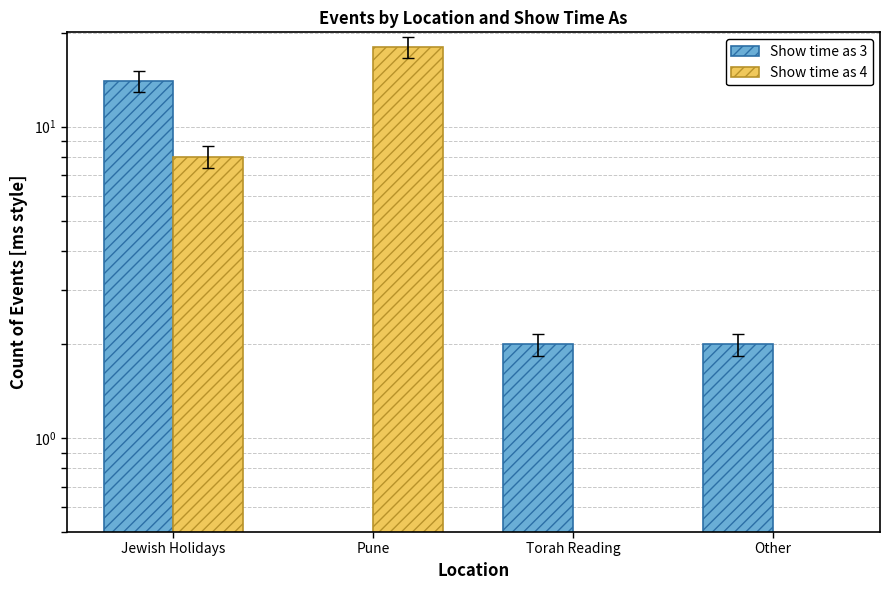

True or false: Show time as 4 has a value of 8 at Jewish Holidays.

True